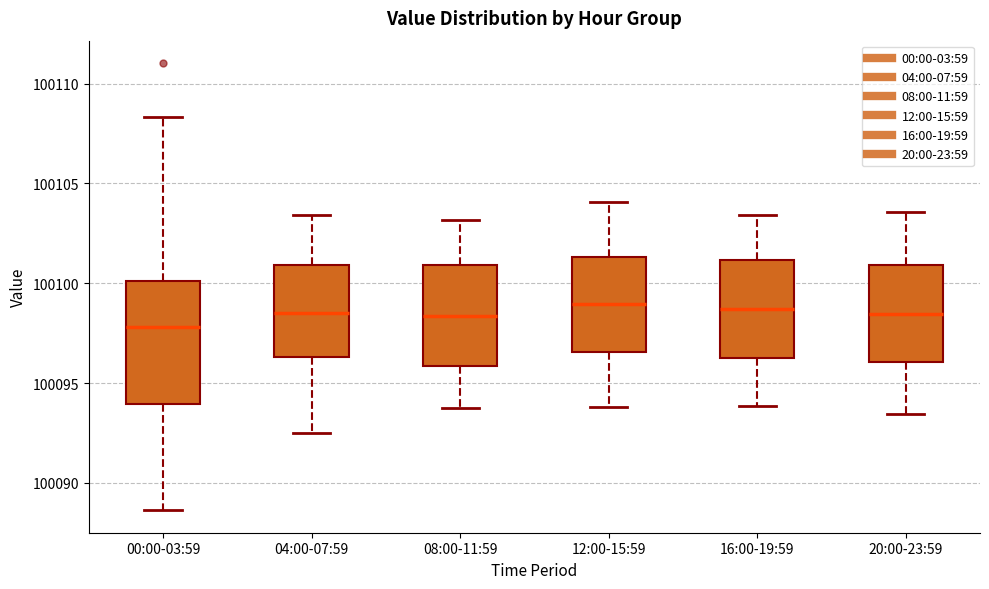

Comparing the boxes themselves (not the whiskers), which one is the tallest?

00:00-03:59